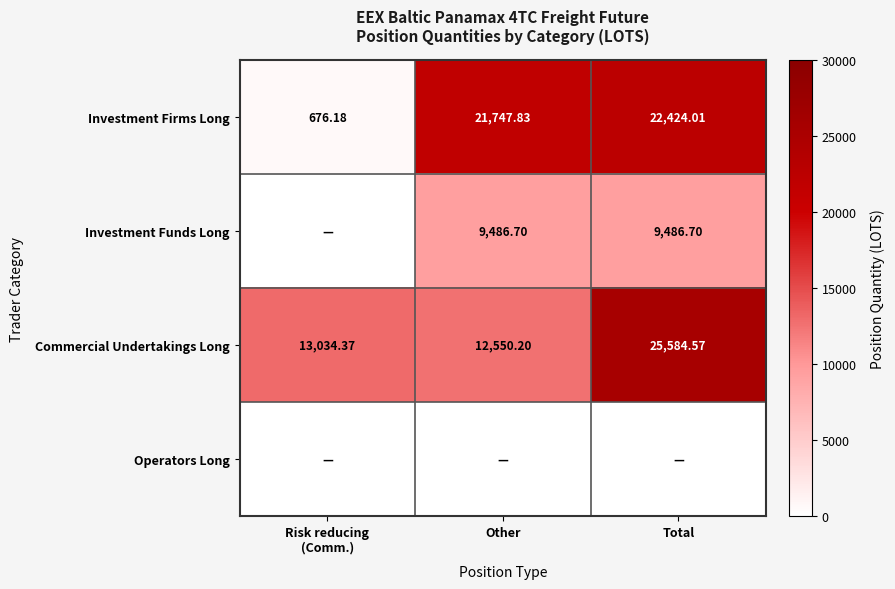

Which category has the highest value across all series?

Total